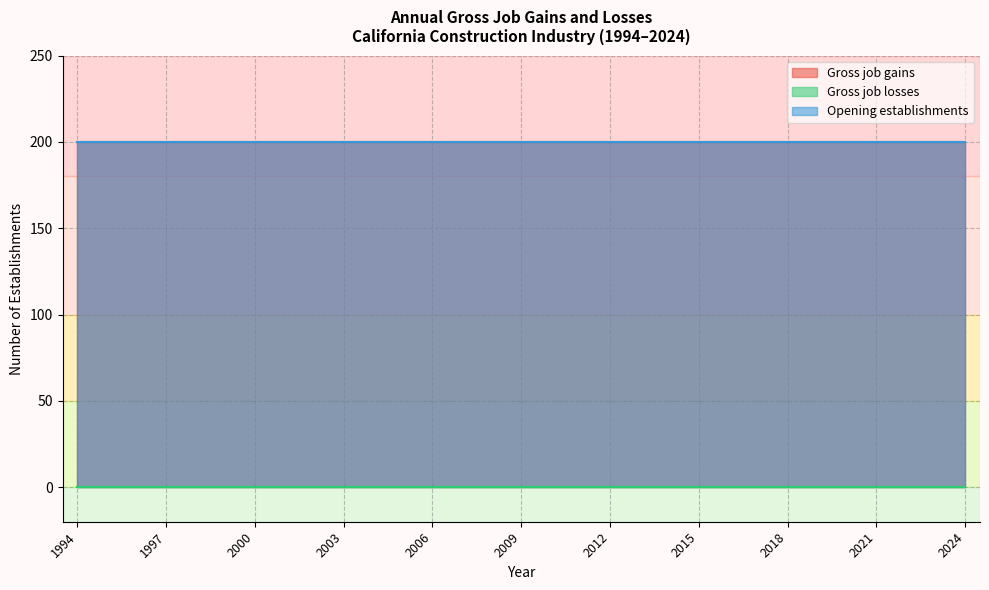

Which has a higher value, 2012 or 2011?

2012